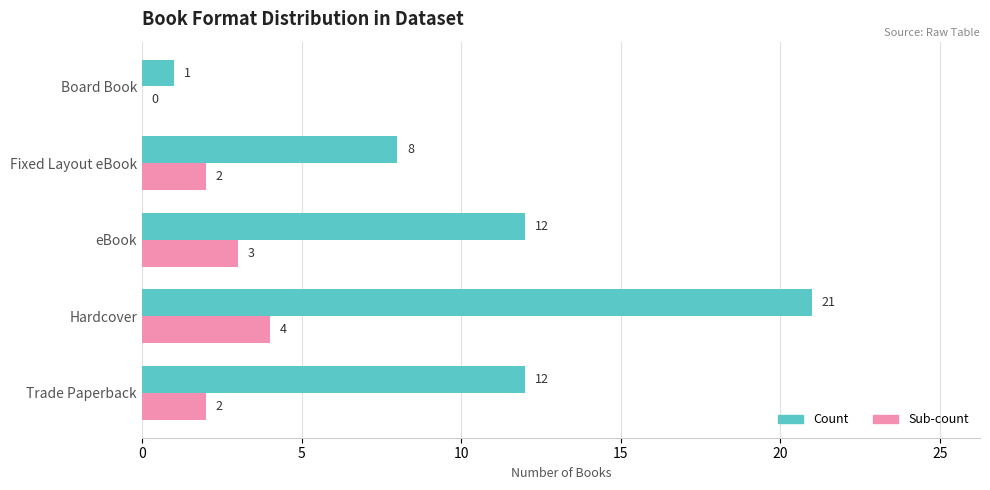

What is the average value of the Count series?

11